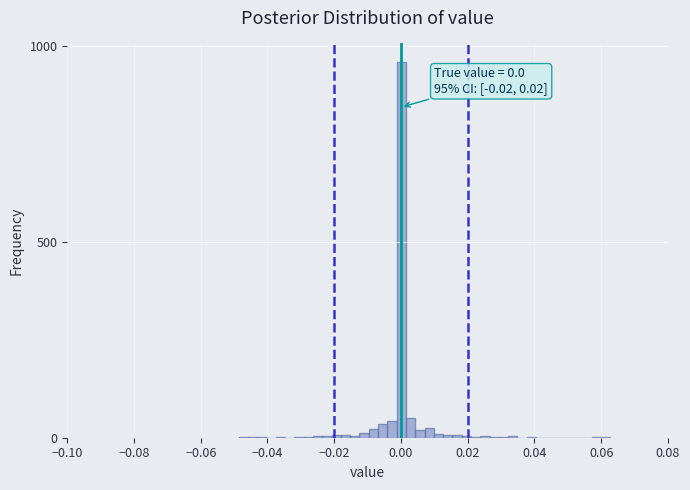

Read against the x-axis, roughly where is the centre of the tallest bar?

0.000